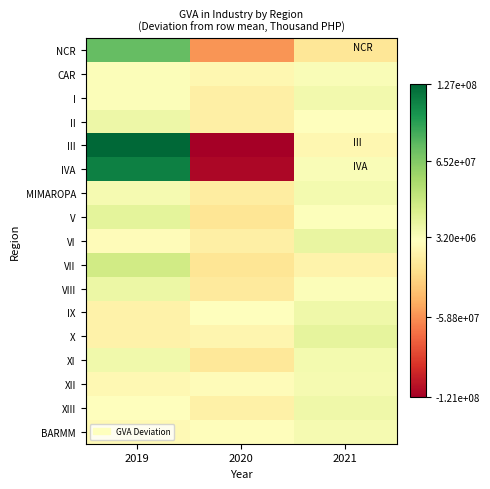

How many categories are shown in the chart?

3